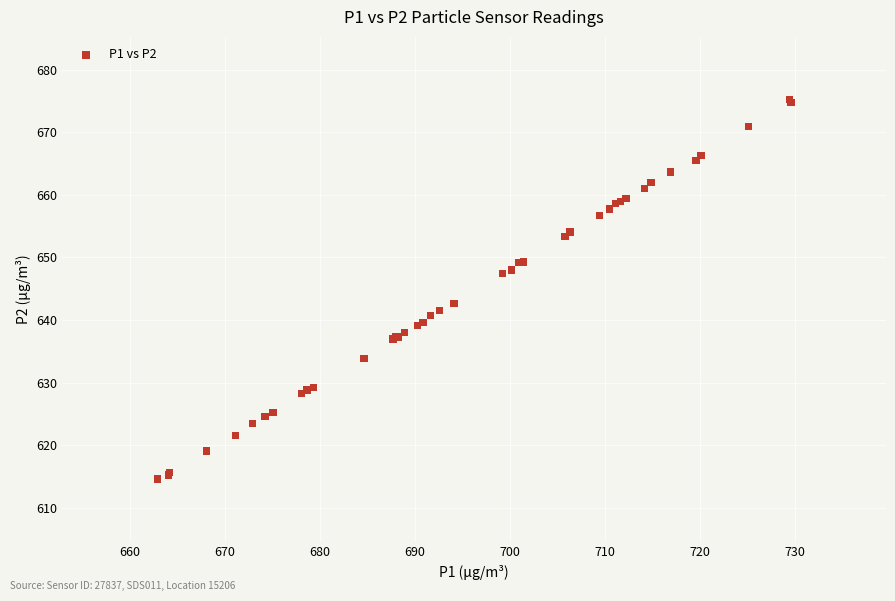

What Y value in the scatter plot is closest to 644?

642.6